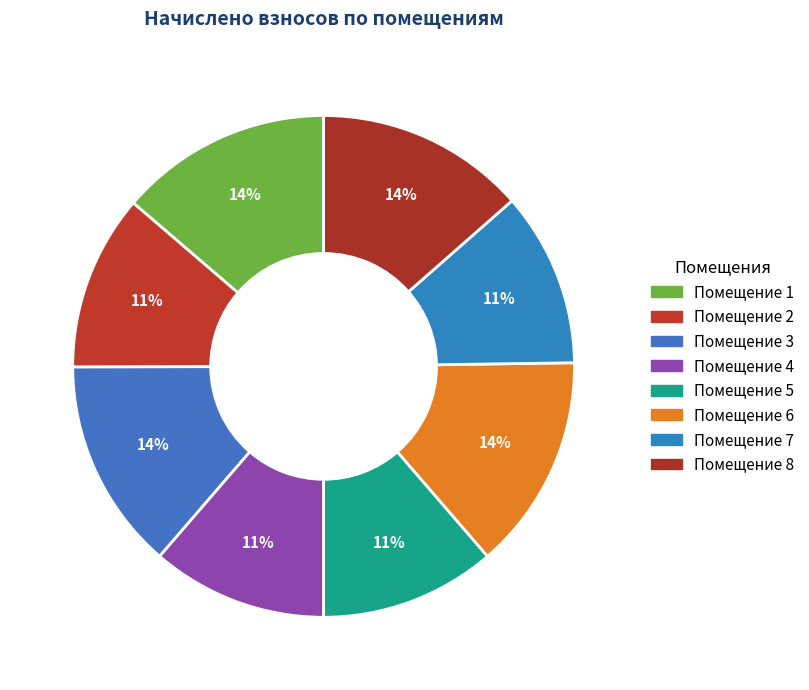

To the nearest percent, what is the average slice percentage?

12%